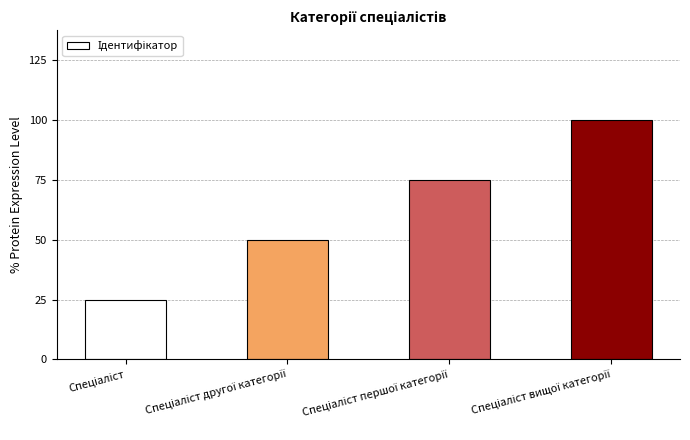

Are the bars horizontal?

No